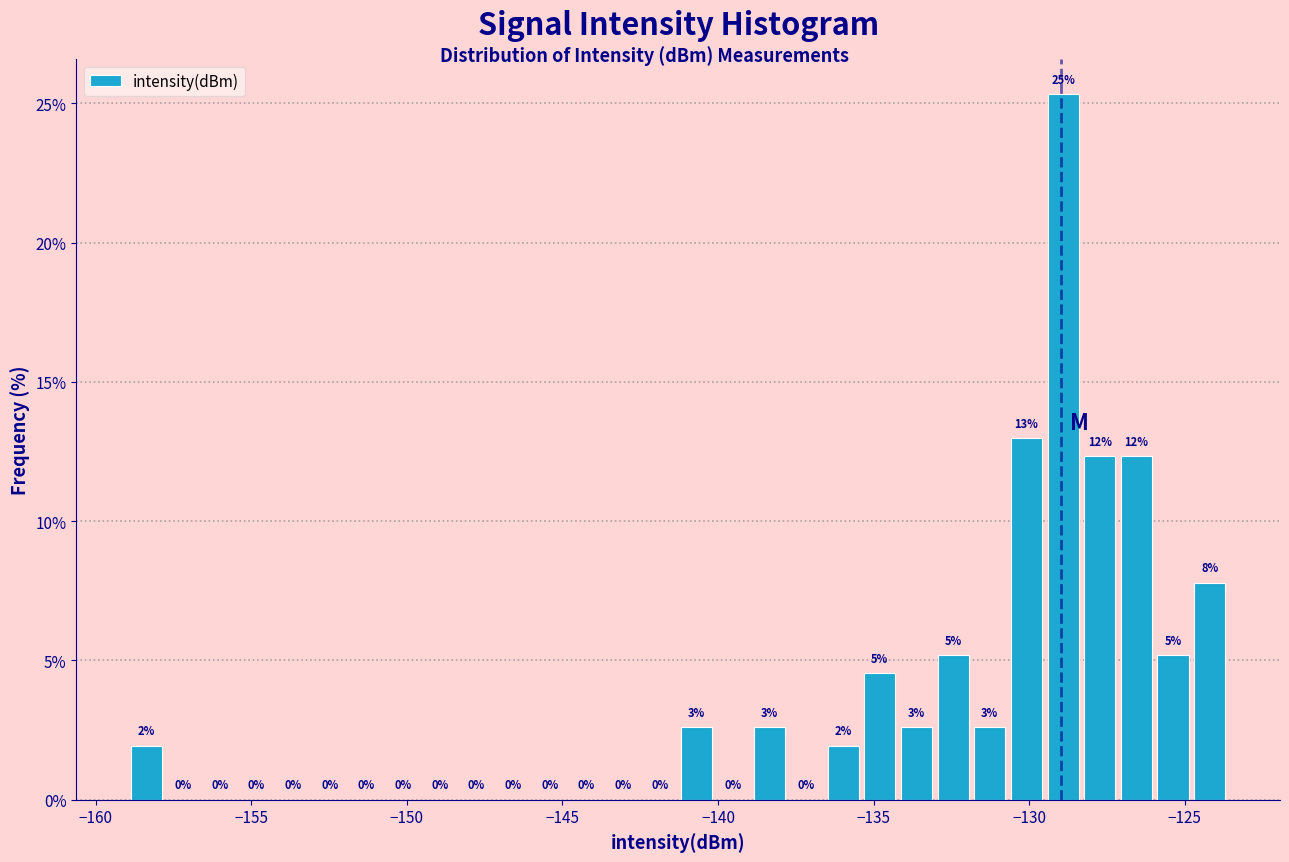

Around what value on the x-axis is the tallest bar? Give the approximate position of its centre, as read against the axis.

-129.0